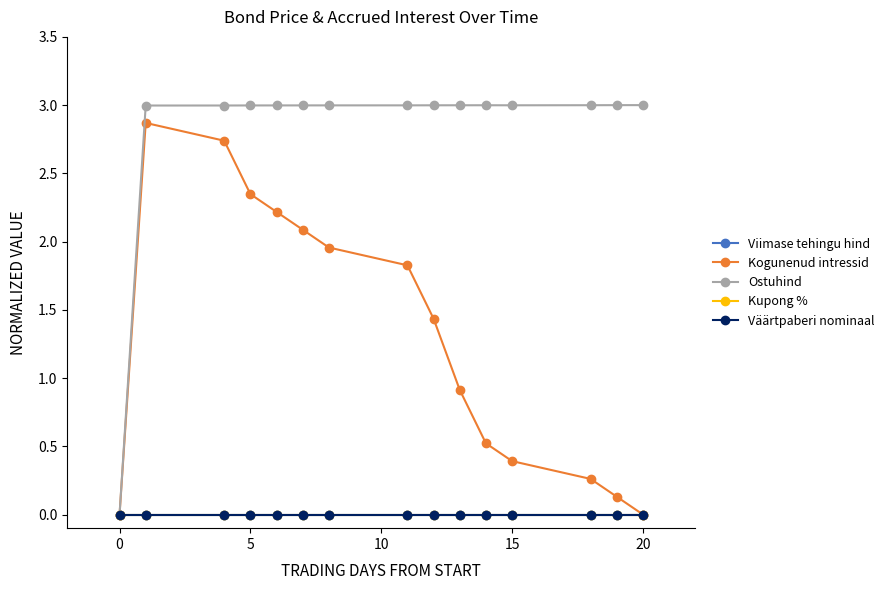

Does the chart have visible grid lines?

No